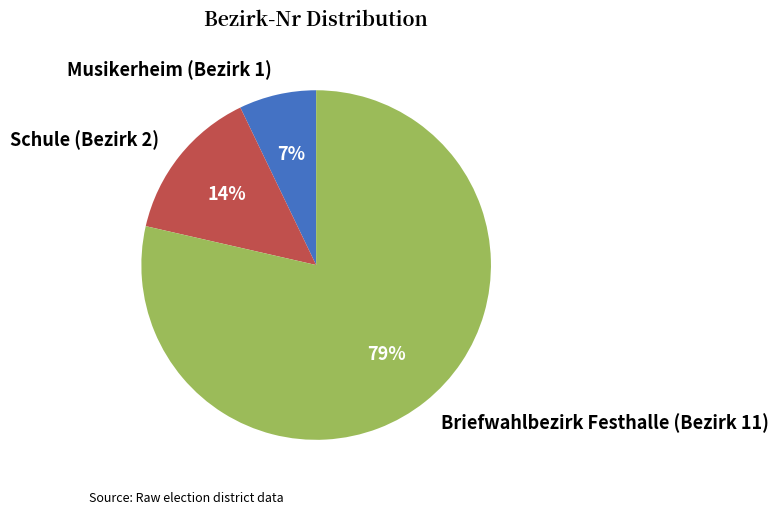

Is there a majority slice in this chart?

Yes